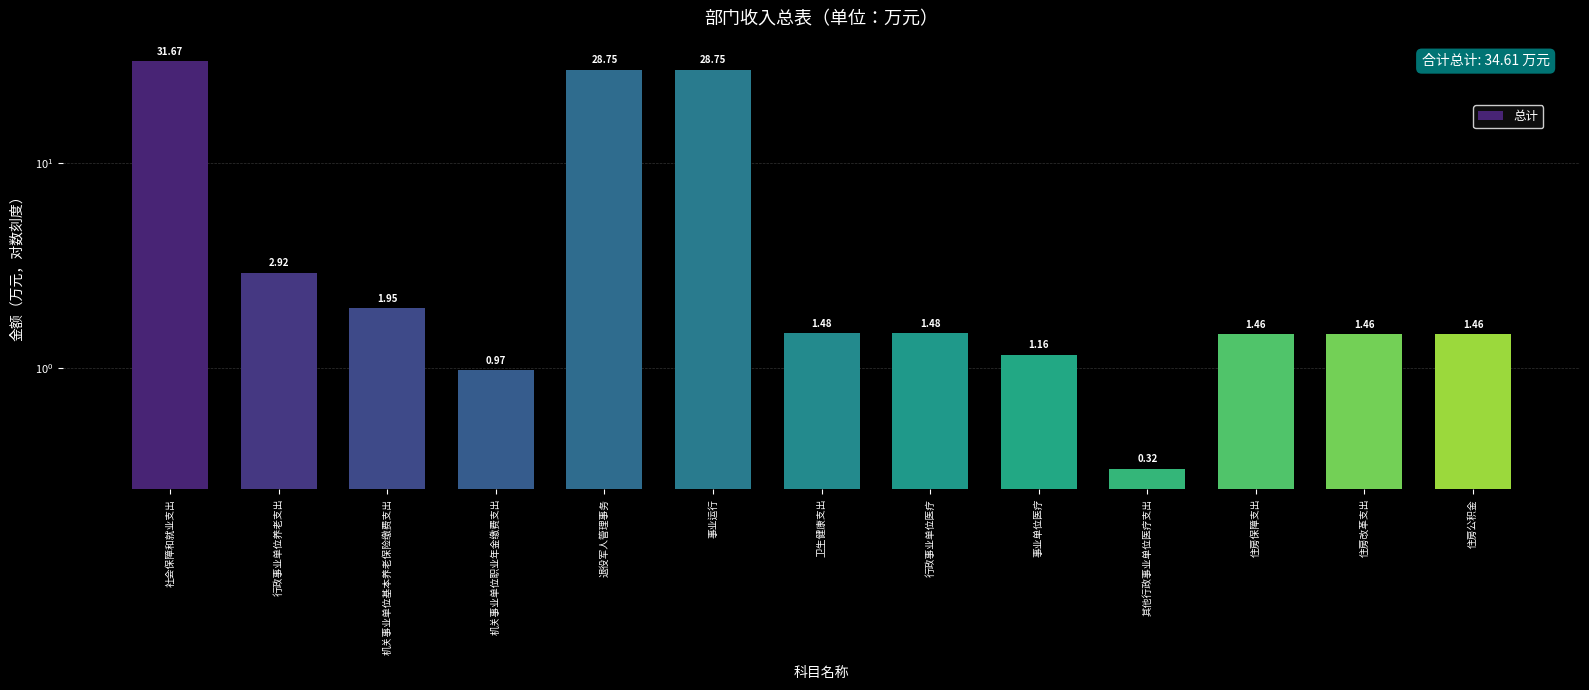

What is the sum of the values at 住房保障支出 and 住房公积金?

2.9